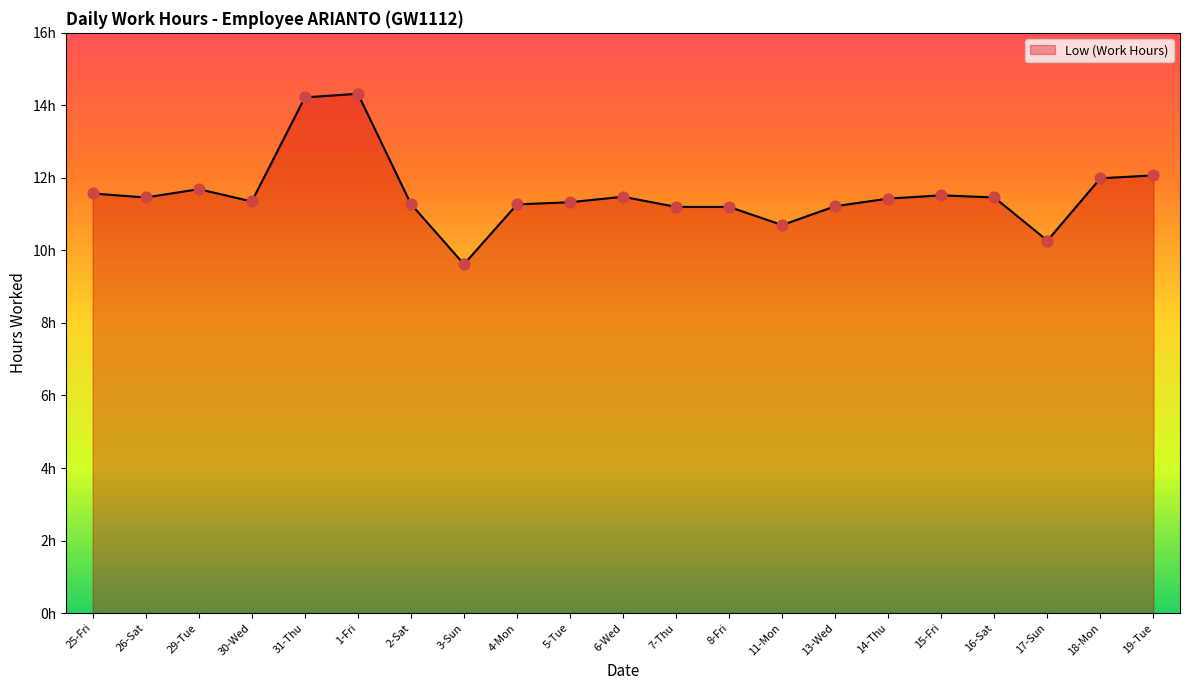

Does the chart have visible grid lines?

No